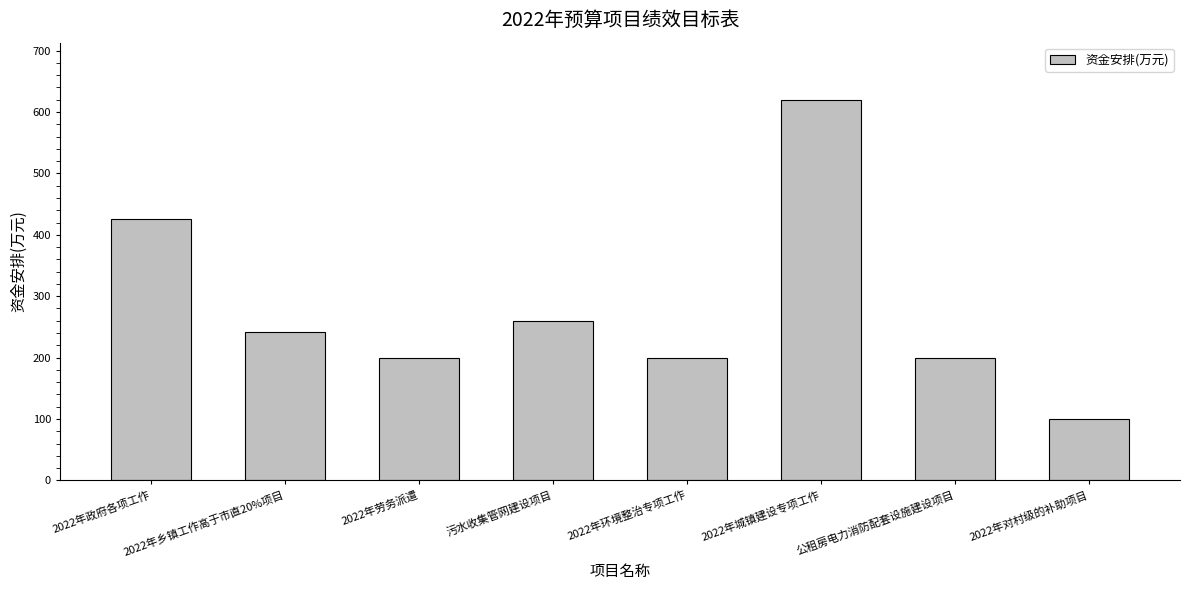

What is the sum of the values at 2022年城镇建设专项工作 and 2022年劳务派遣?

820